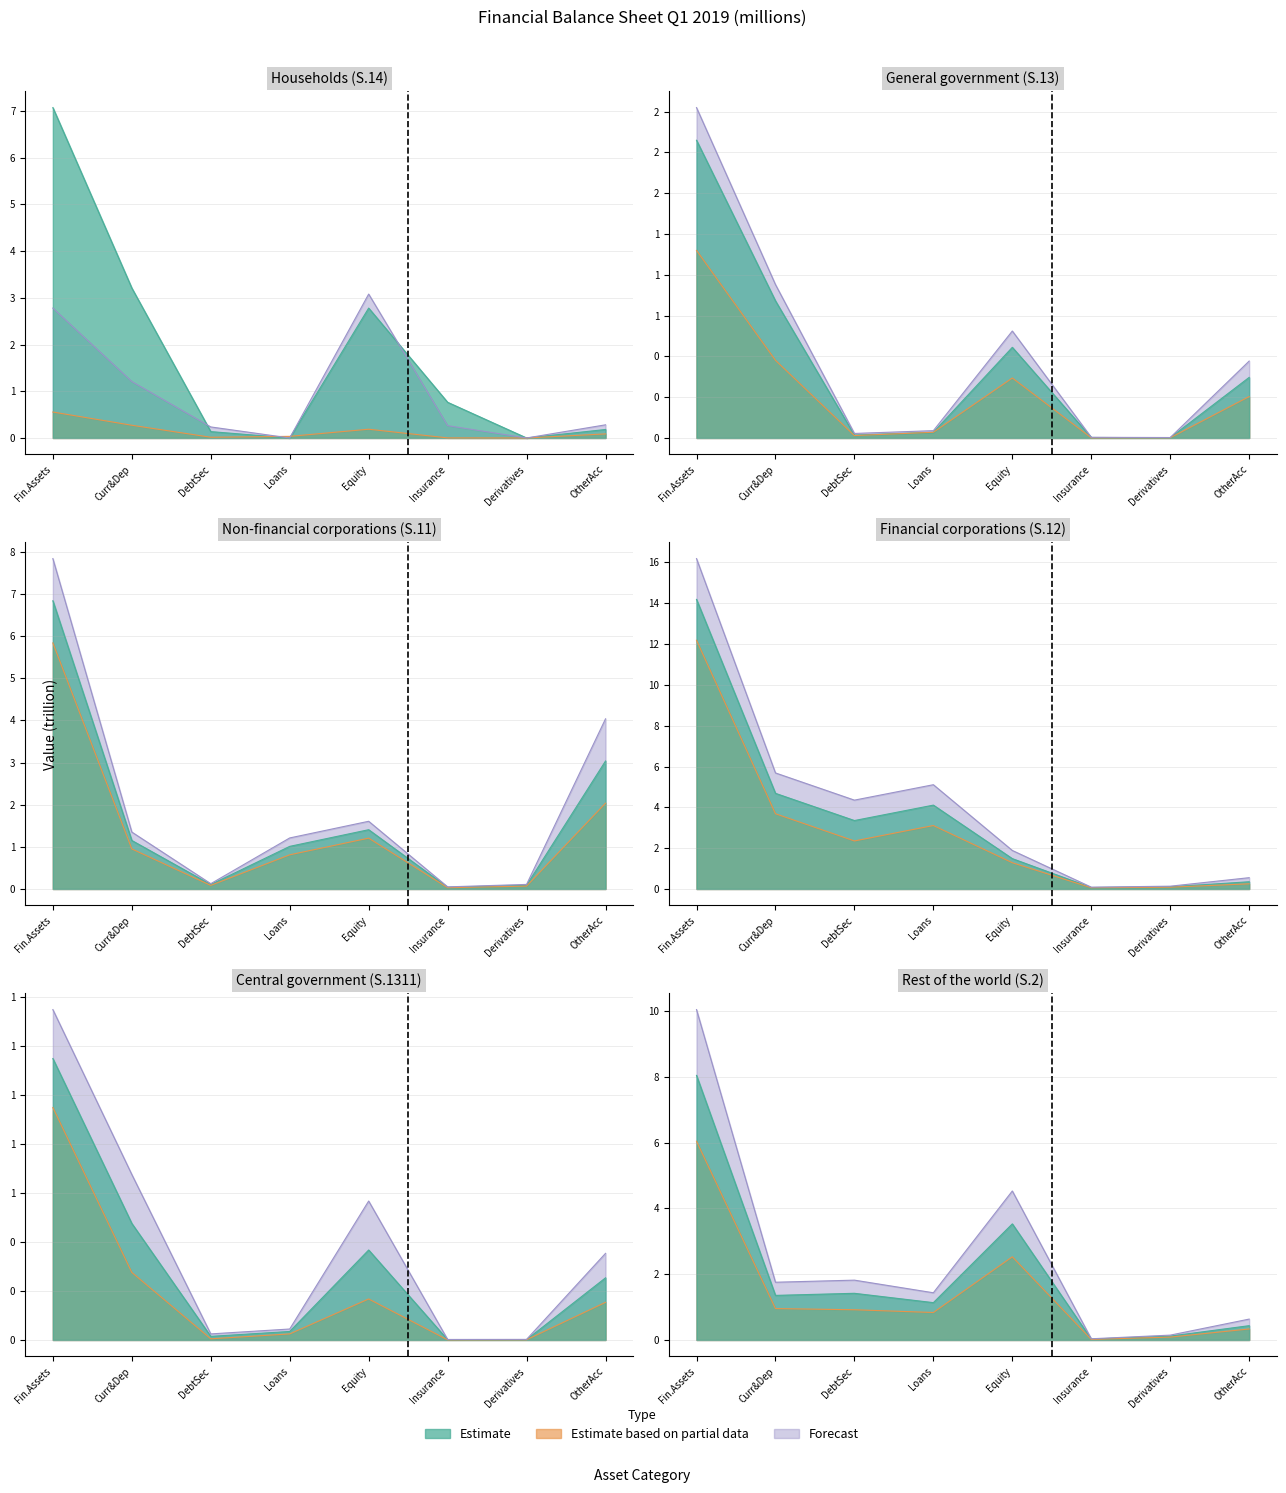

What is the value of the Estimate point at the 5th from the left?

2.8